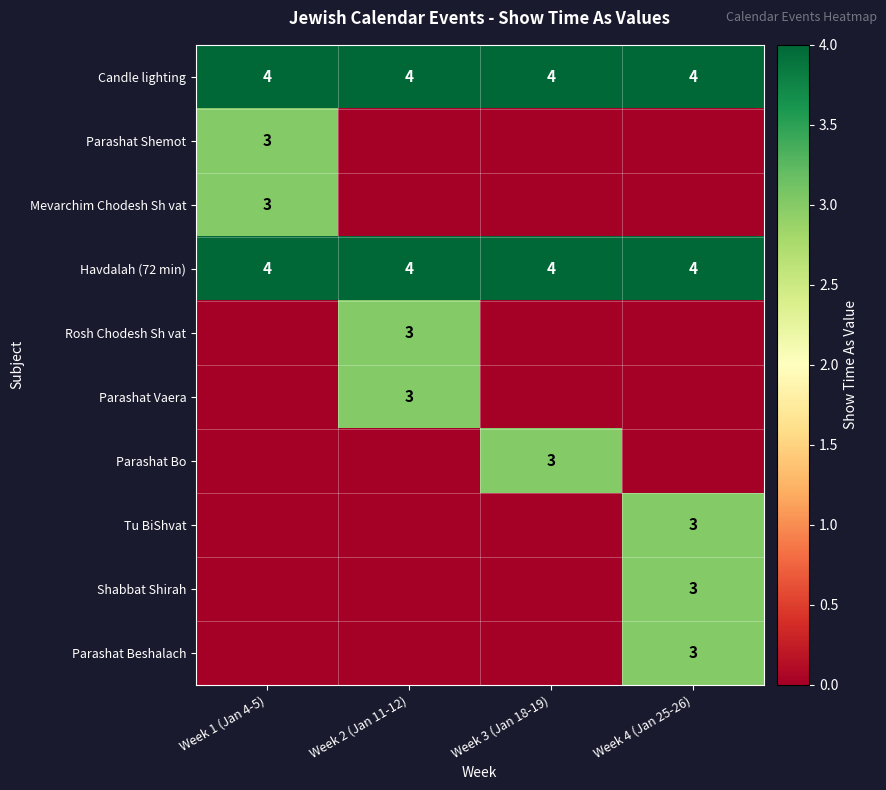

What is the difference between the highest and lowest values at Week 3 (Jan 18-19)?

4